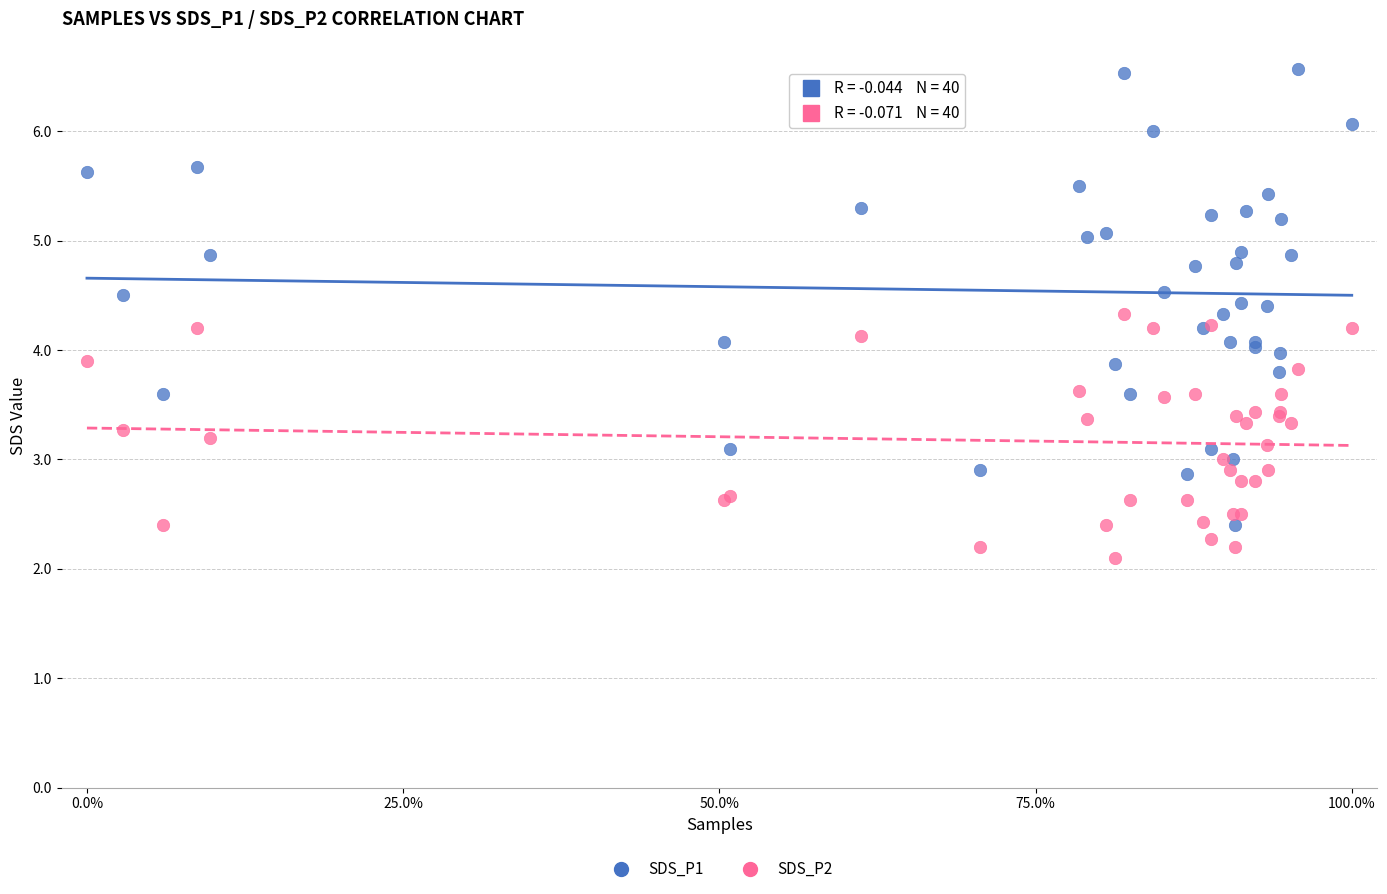

Which series has the widest spread of Y values?

SDS_P1